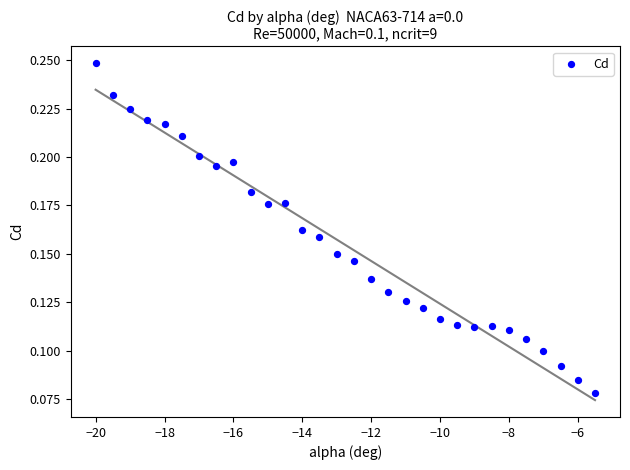

What is the range of X values (max minus min)?

14.5